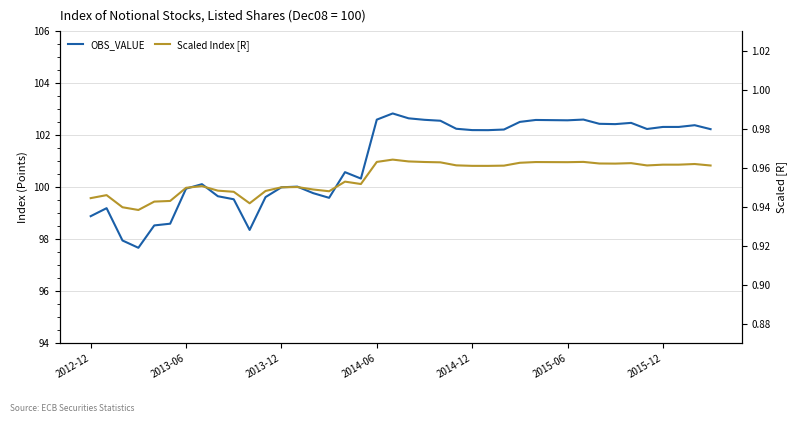

What is the lowest value of the OBS_VALUE series?

97.7